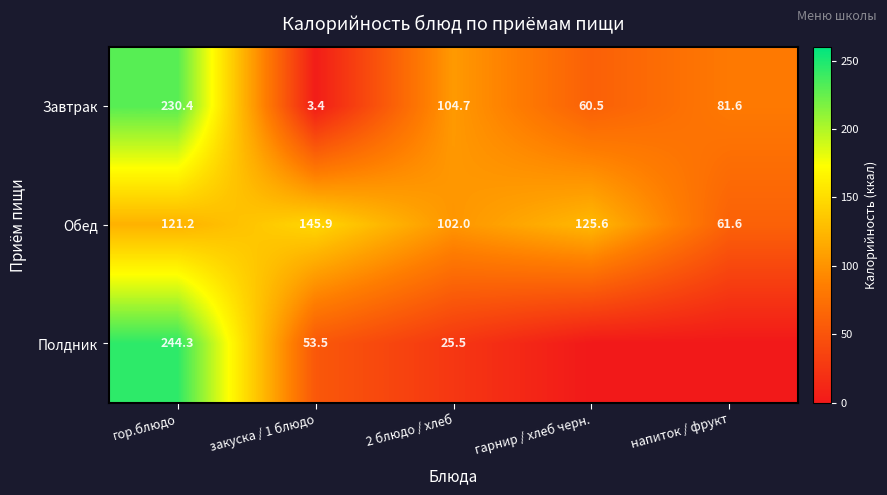

What is the average value of the Завтрак series?

96.1